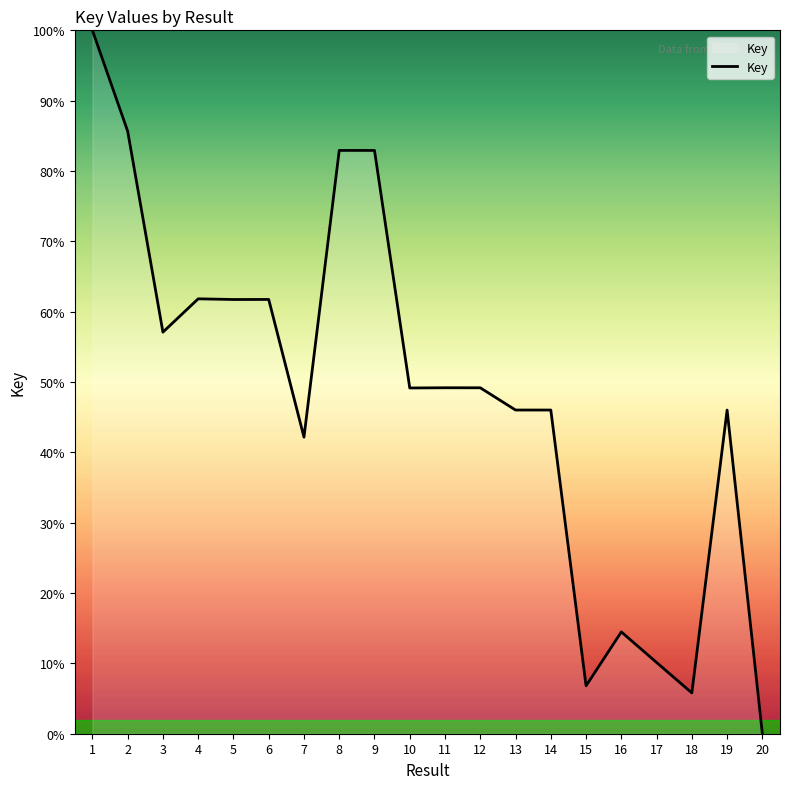

What is the sum of all values?

958.8